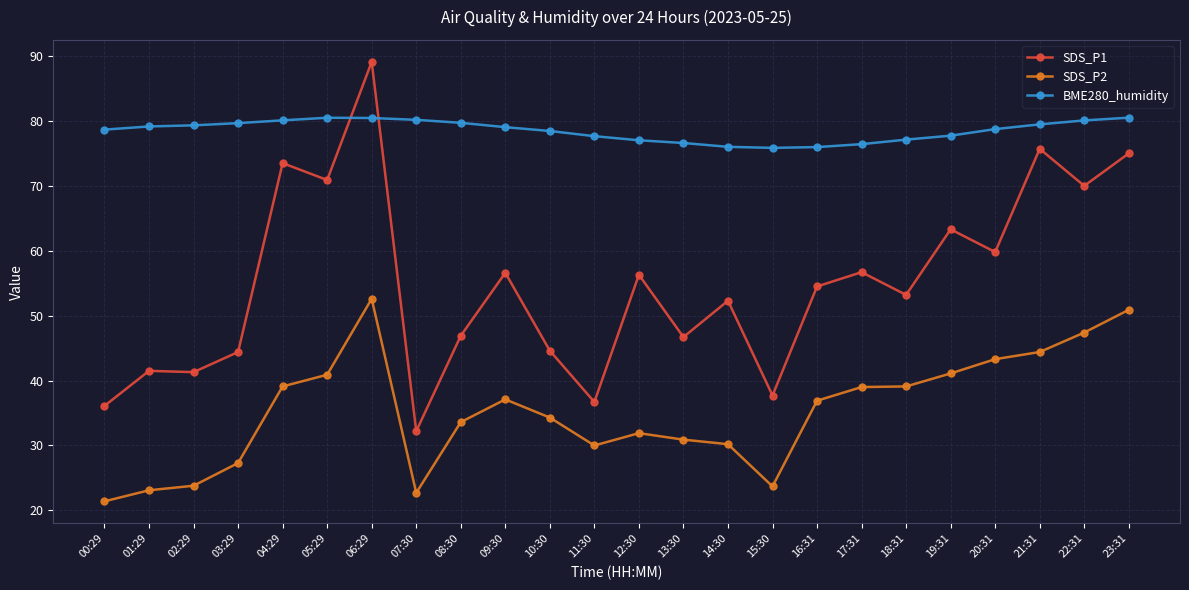

What is the total value across all series at 07:30?

135.1